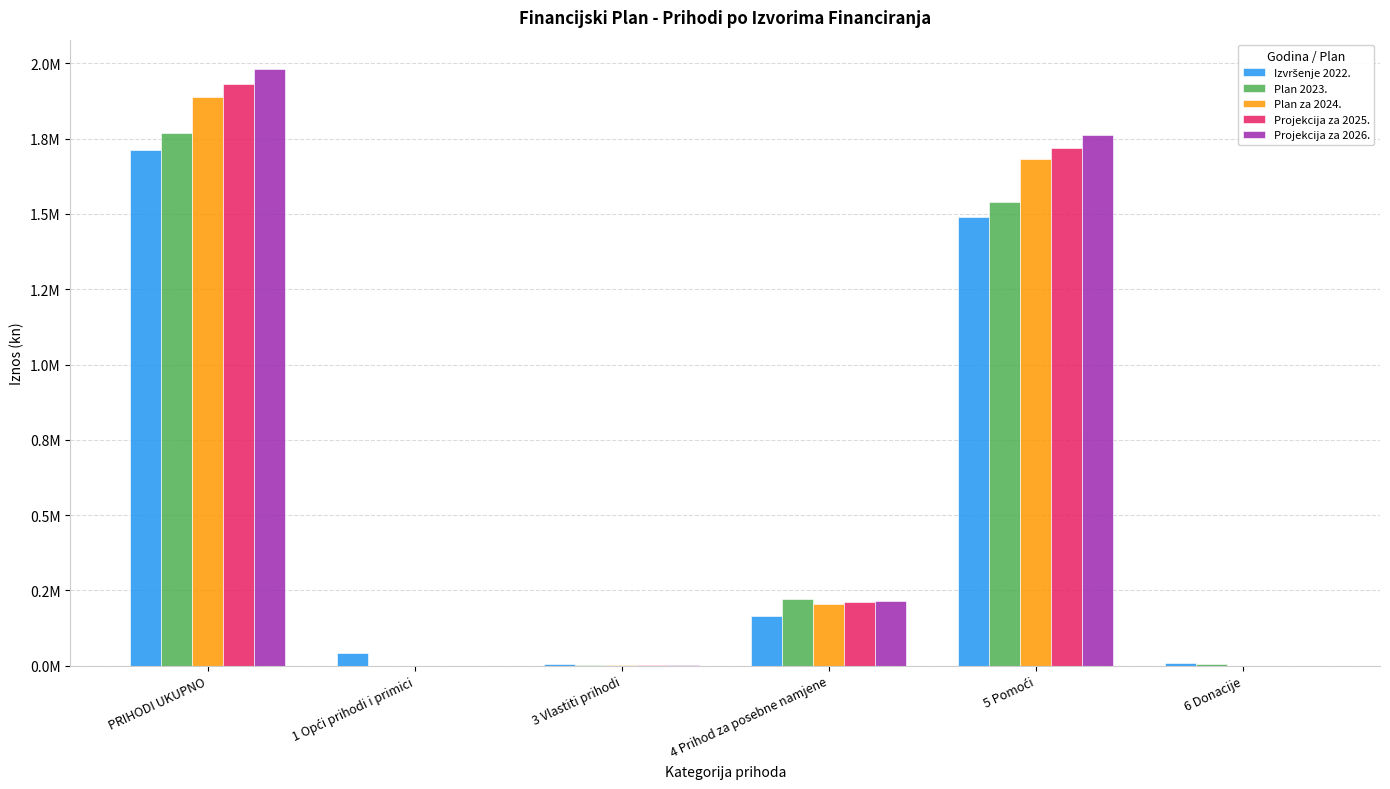

What is the highest value of the Plan za 2024. series?

1890018.3